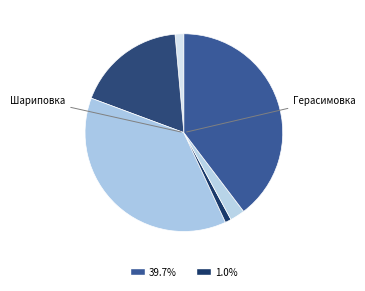

To the nearest percent, what is the difference between the largest and smallest slice percentages?

39%